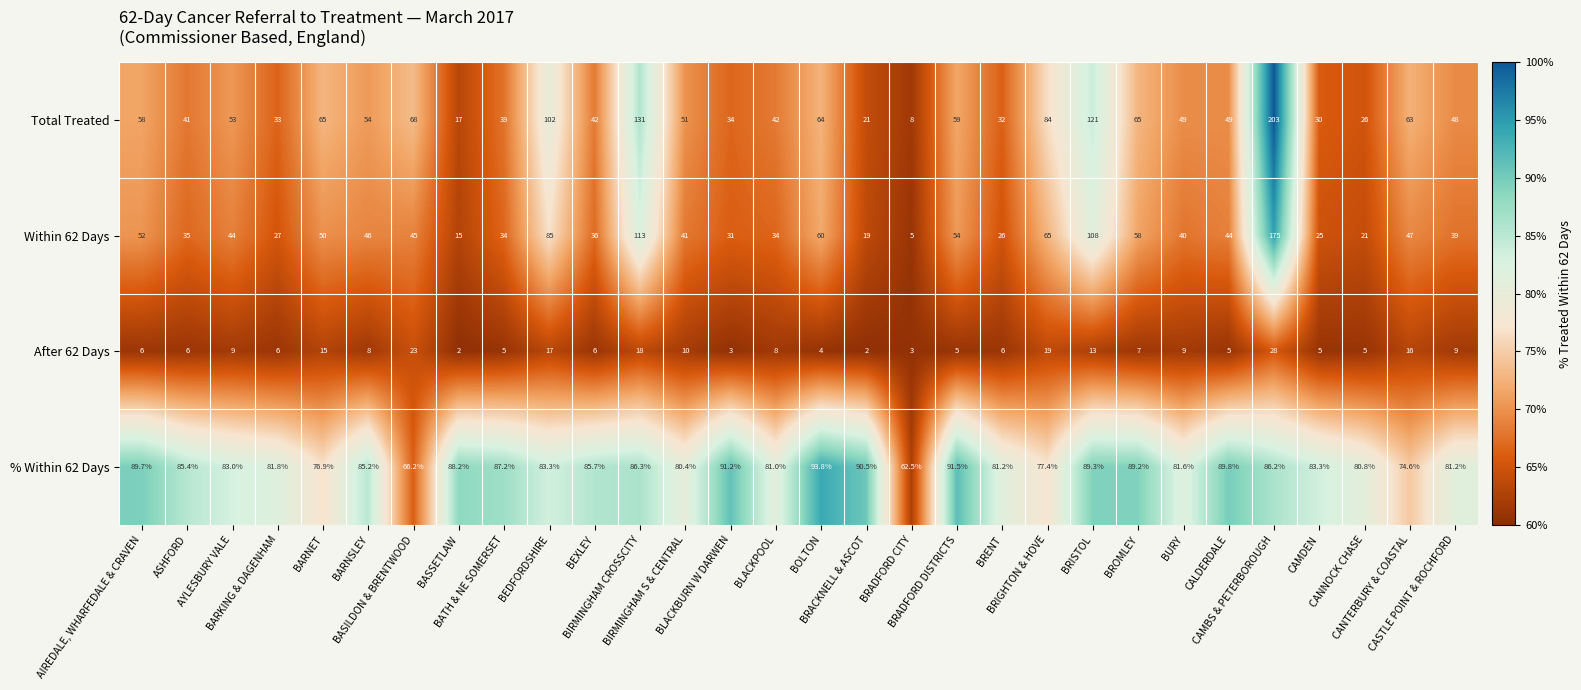

What is the greatest value displayed?

203.0